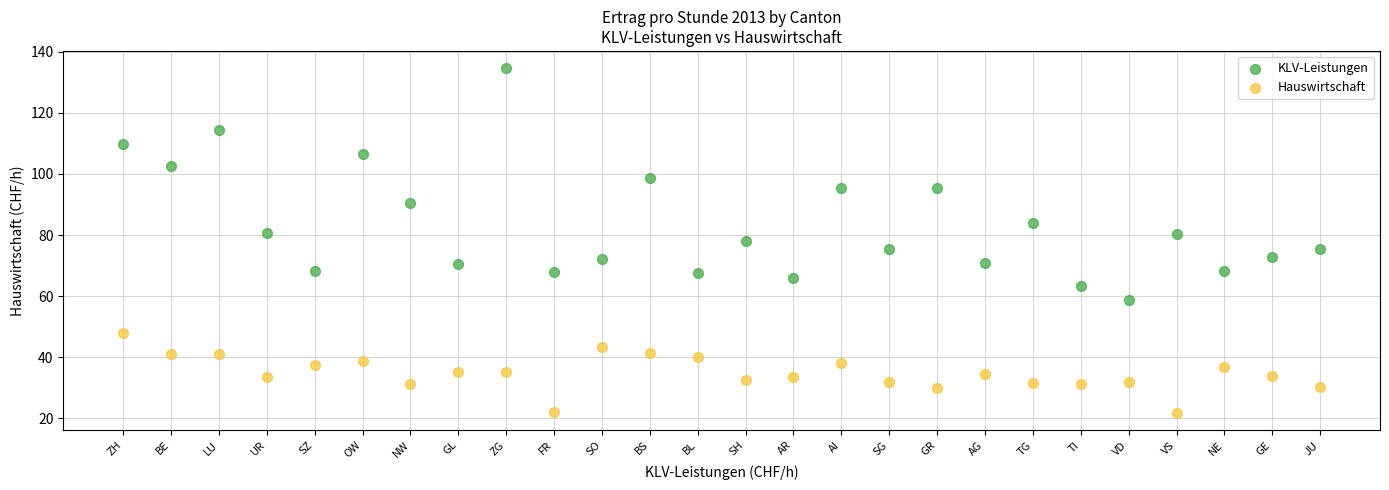

Which series contains the lowest Y value?

Hauswirtschaft